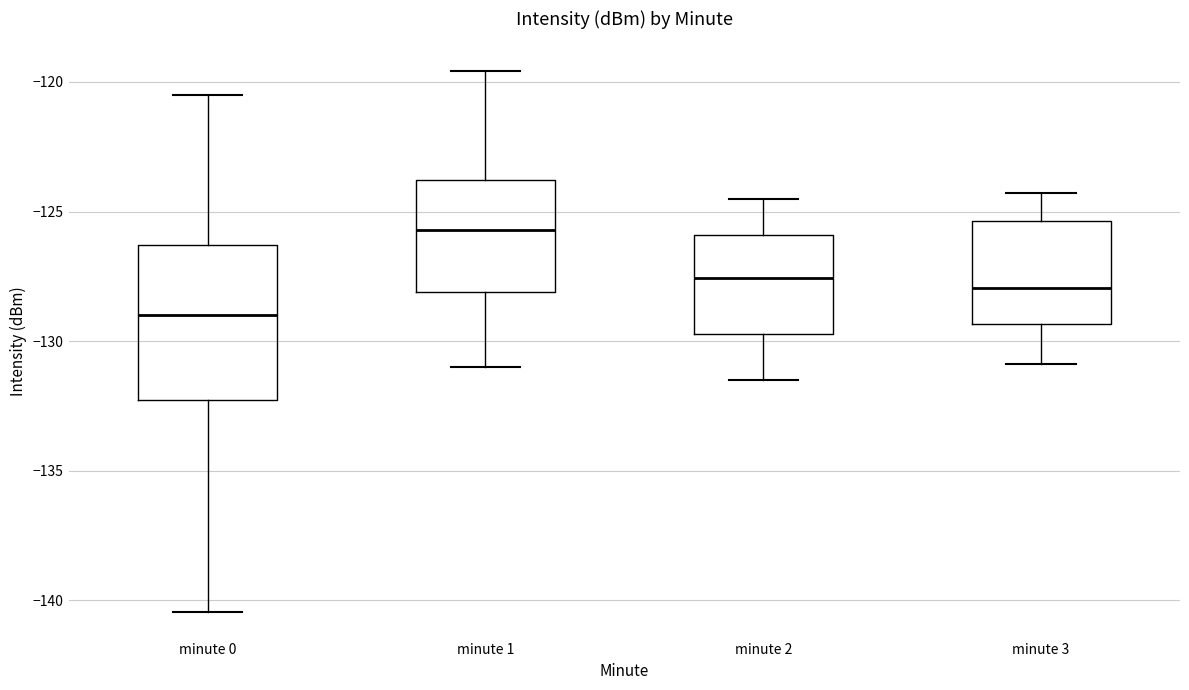

Reading left to right, transcribe this box plot: for each box, give where its median line is, the range the box spans, and where its two whiskers end, as read against the y-axis. The values are not printed on the chart, so give them approximately, as read against the axis.

minute 0: median -129.0, box -132.5 to -126.5, whiskers -140.5 to -120.5
minute 1: median -125.5, box -128.0 to -124.0, whiskers -131.0 to -119.5
minute 2: median -127.5, box -129.5 to -126.0, whiskers -131.5 to -124.5
minute 3: median -128.0, box -129.5 to -125.5, whiskers -131.0 to -124.5